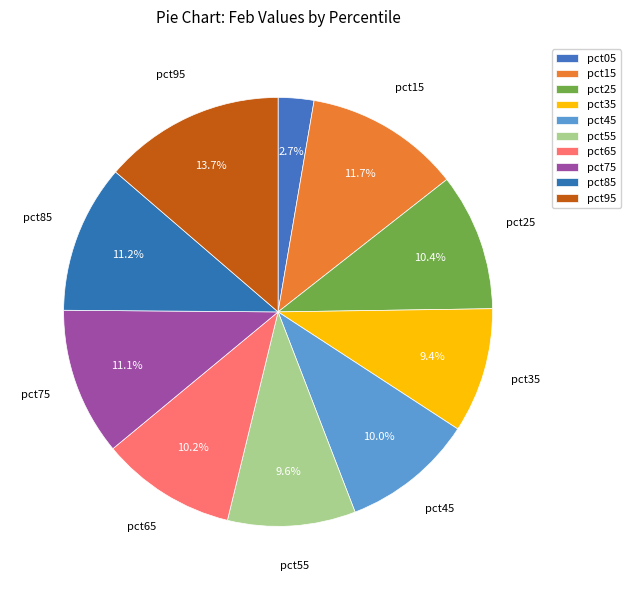

What percentage is the pct05 slice, to the nearest percent?

3%